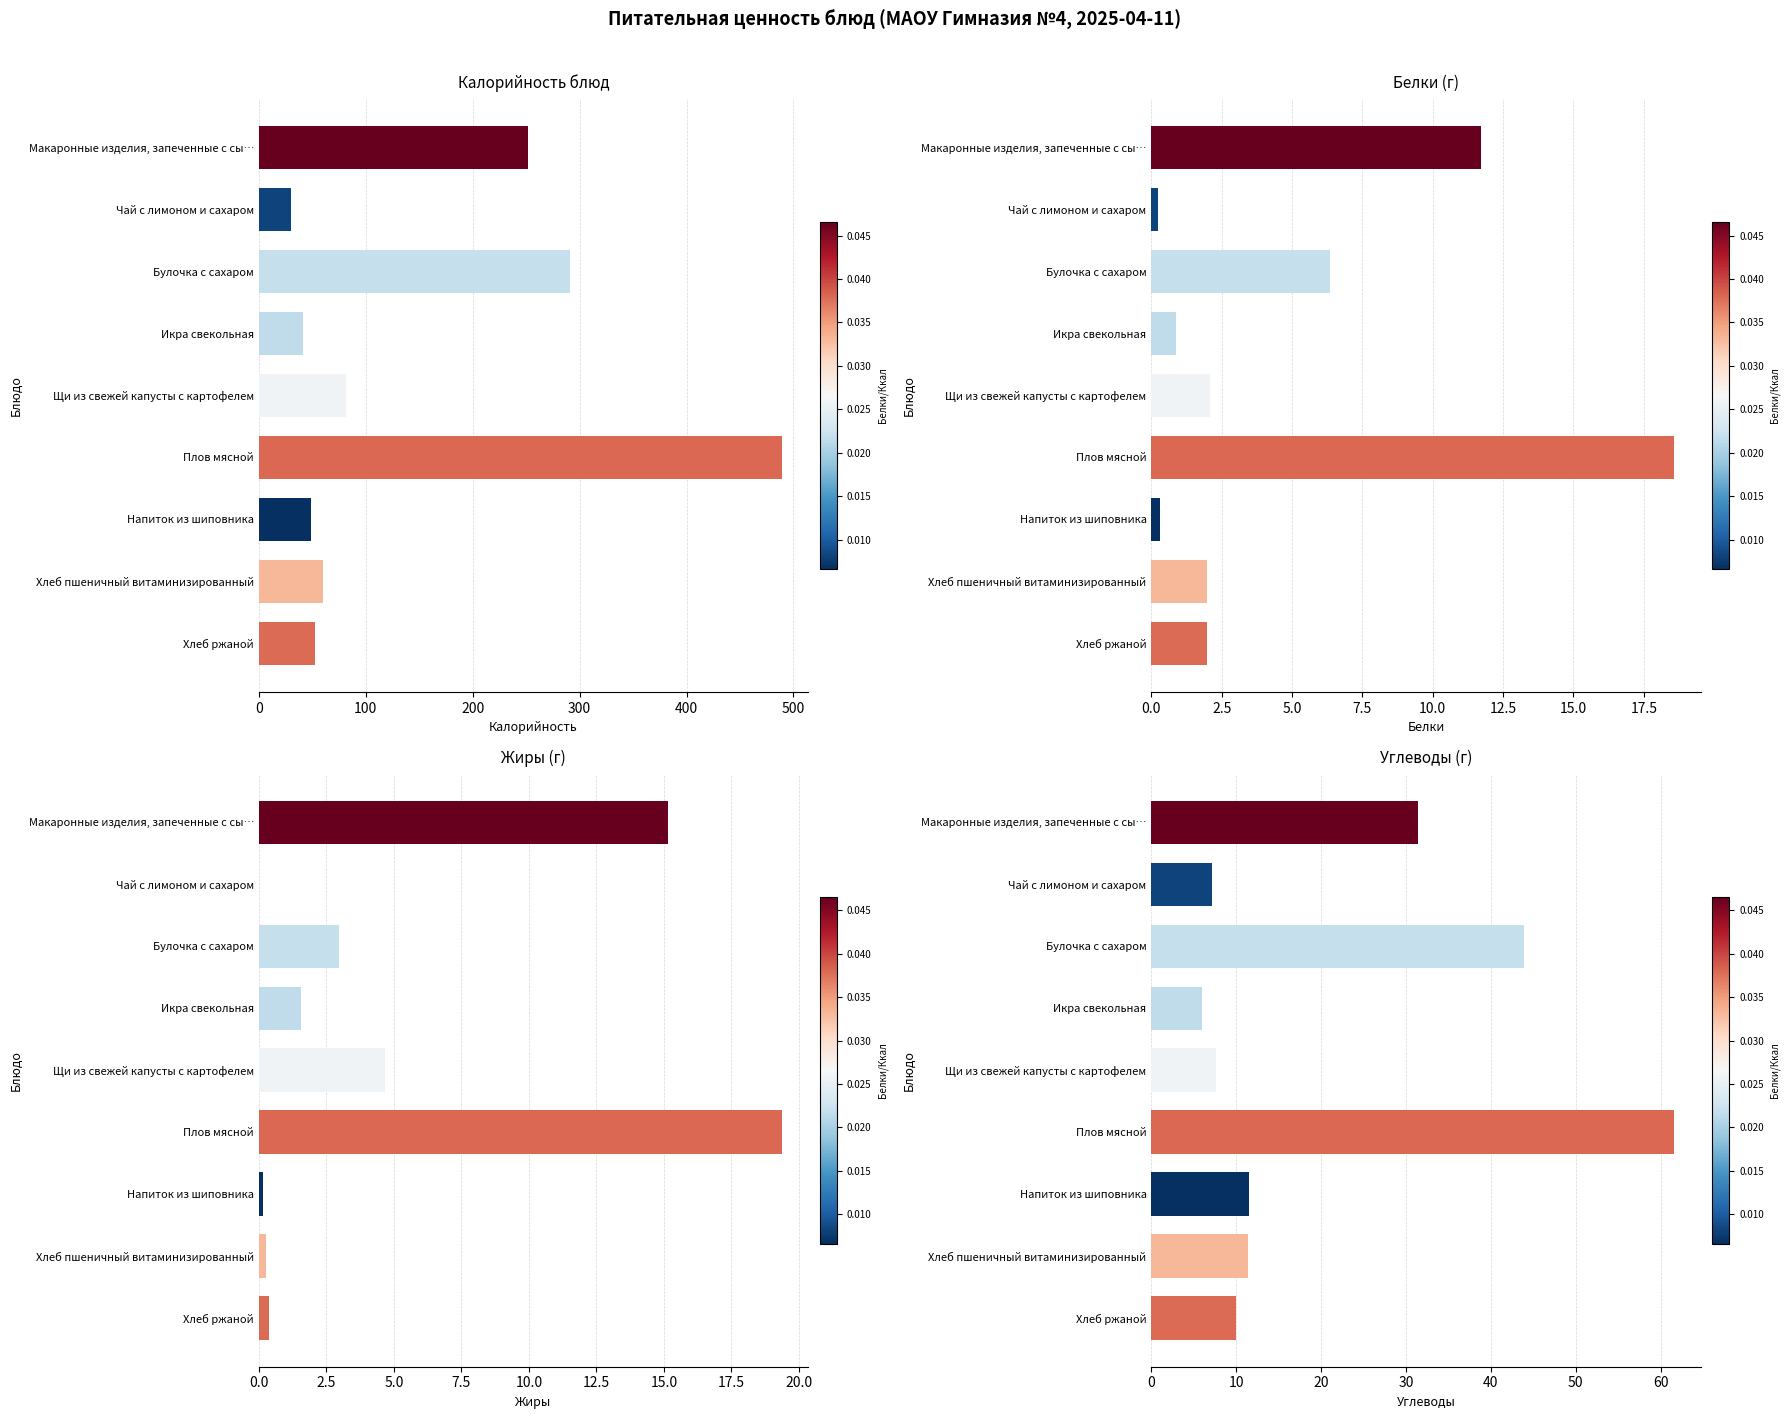

What is the value of the Калорийность bar at the 9th from the left?

52.2